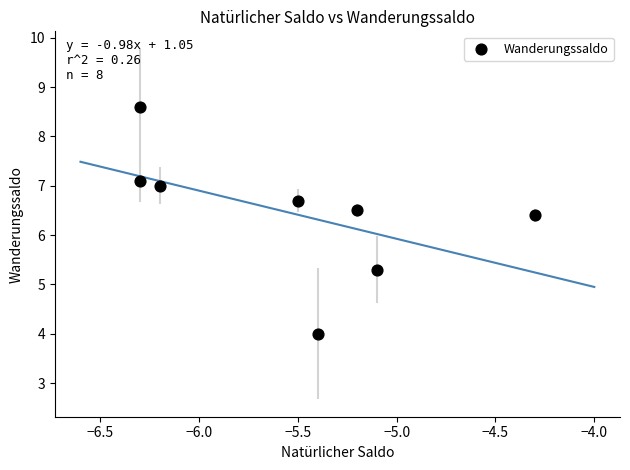

What is the range of Y values (max minus min)?

4.6